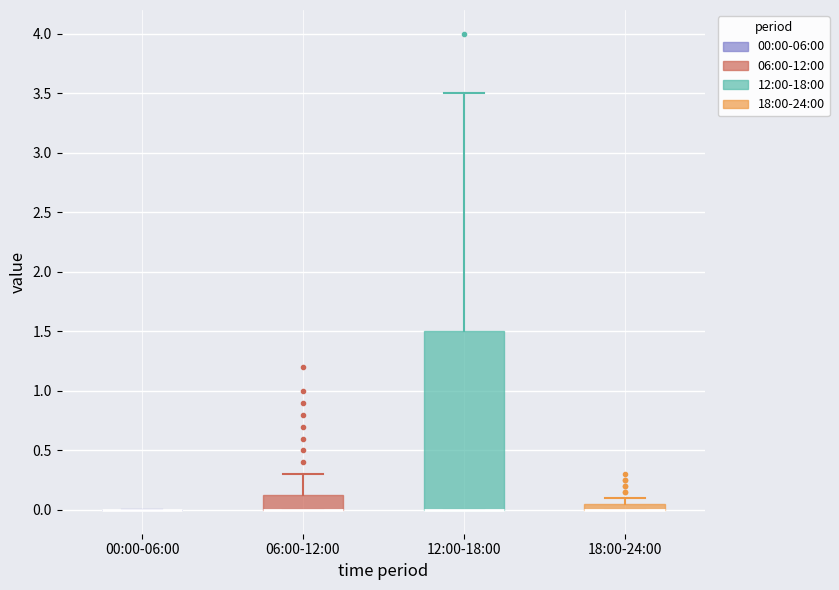

Where is the upper edge of the box for 06:00-12:00 on the y-axis? The values are not printed on the chart, so give them approximately, as read against the axis.

0.15